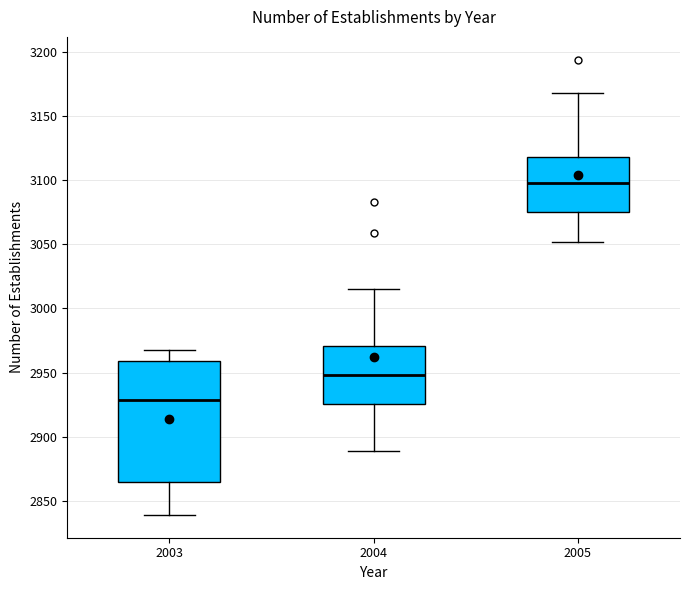

Which box is the tallest, from its lower edge to its upper edge?

2003